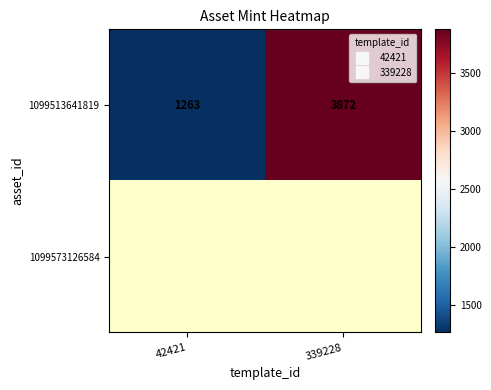

Between 42421 and 339228, which is larger?

339228